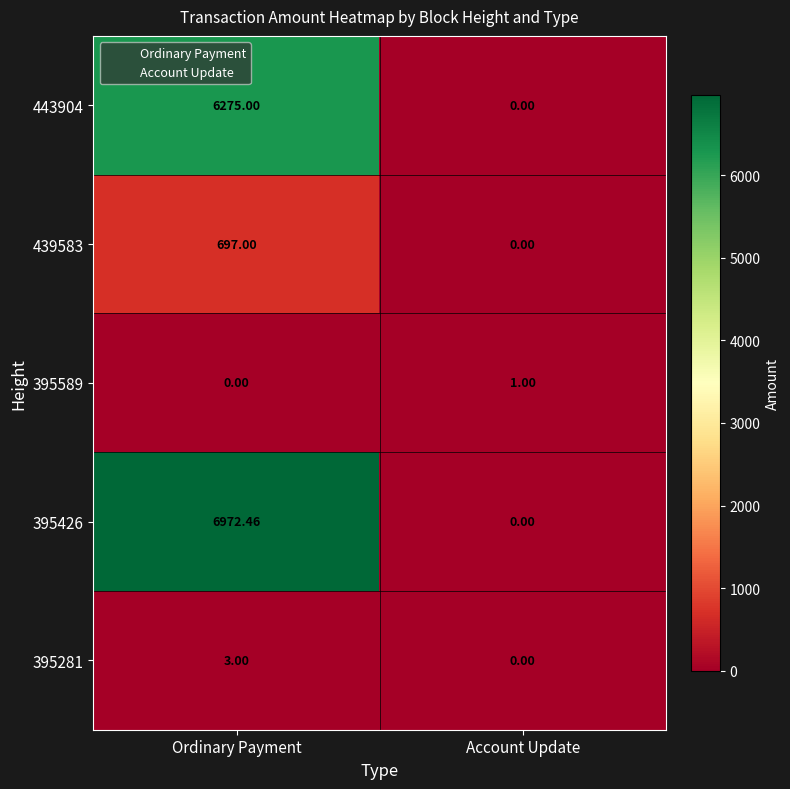

Where is 395589 nearest to the value 0?

Ordinary Payment